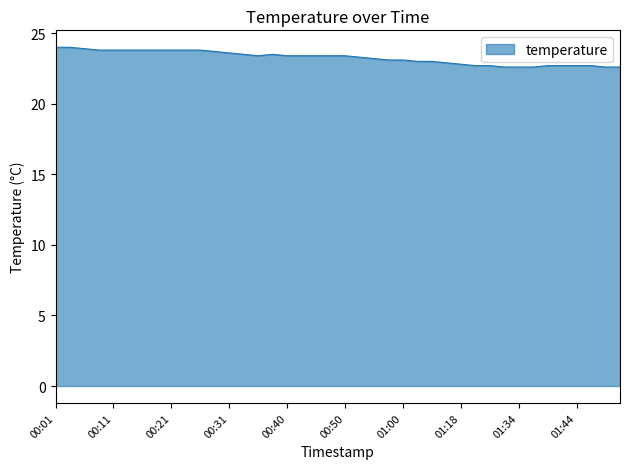

What is the maximum value shown in the chart?

24.0